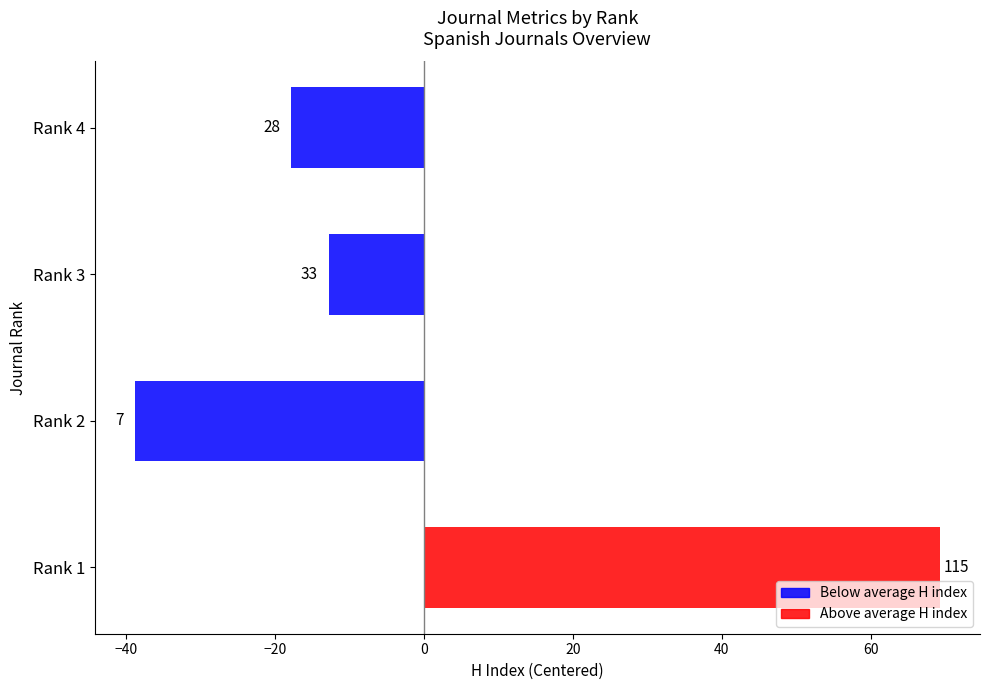

How many bars are there in total?

4